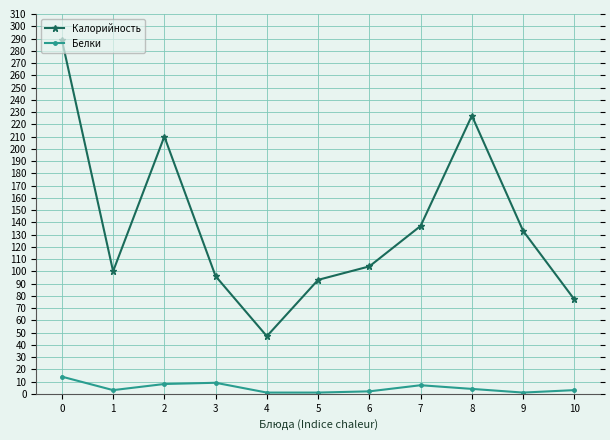

Which series has the largest range (max minus min)?

Калорийность